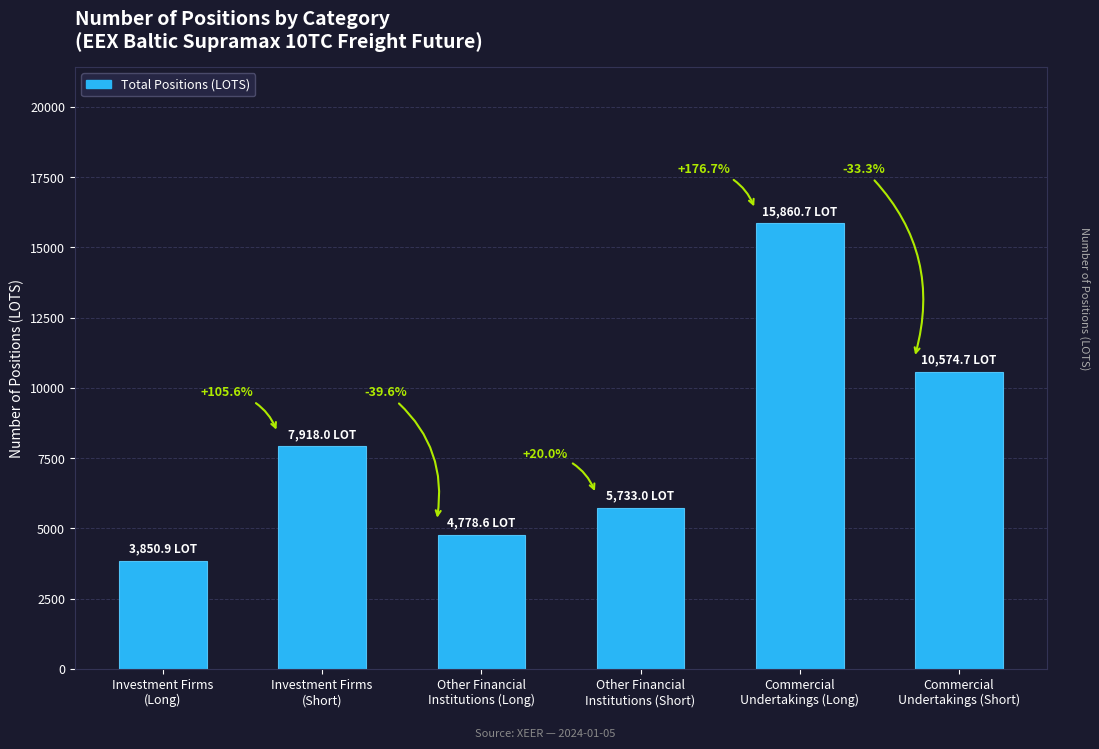

Does the chart contain any negative values?

No